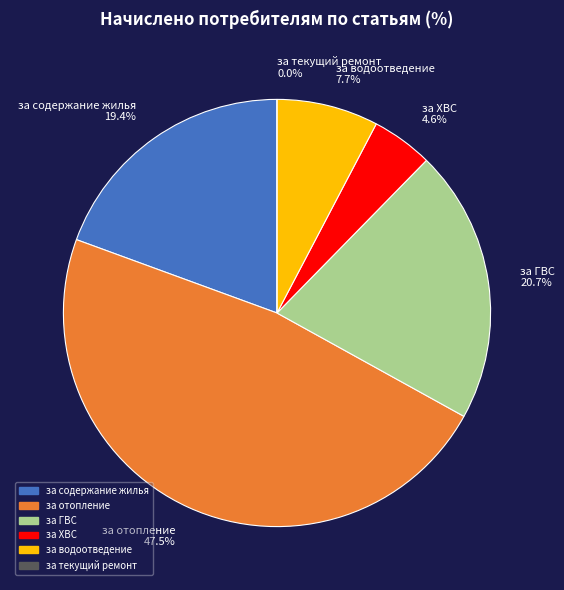

Between за текущий ремонт and за отопление, which is larger?

за отопление